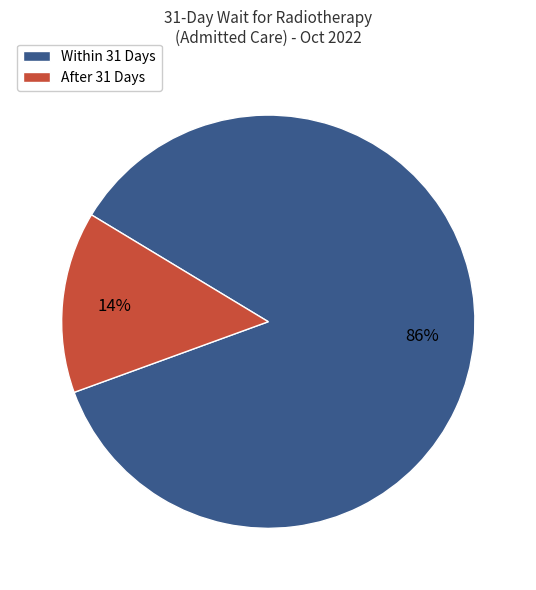

Combined, do After 31 Days and Within 31 Days account for over 50%?

Yes